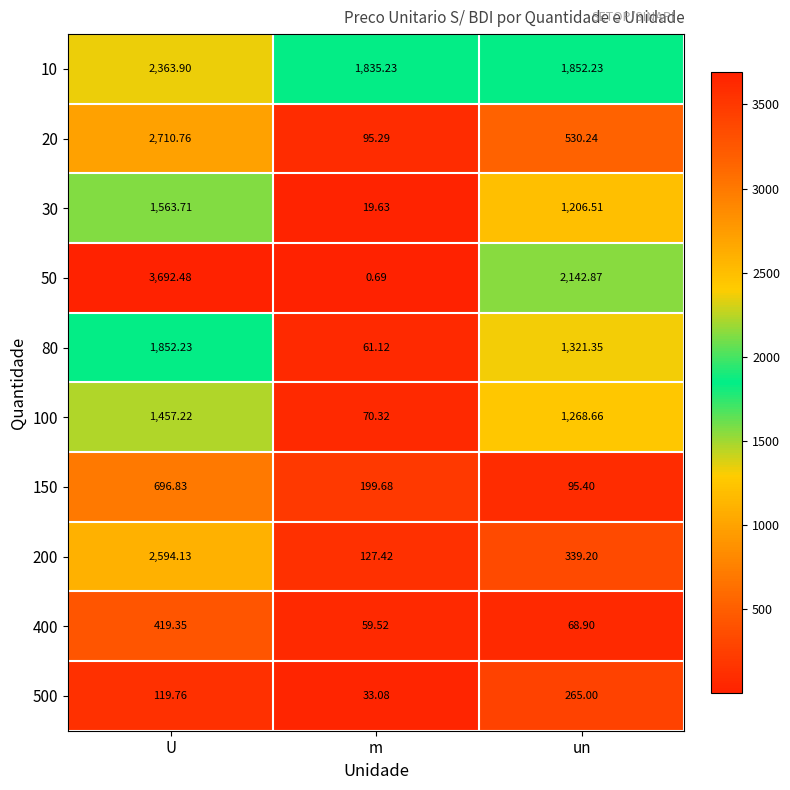

What is the difference between the highest and lowest values at m?

1834.5